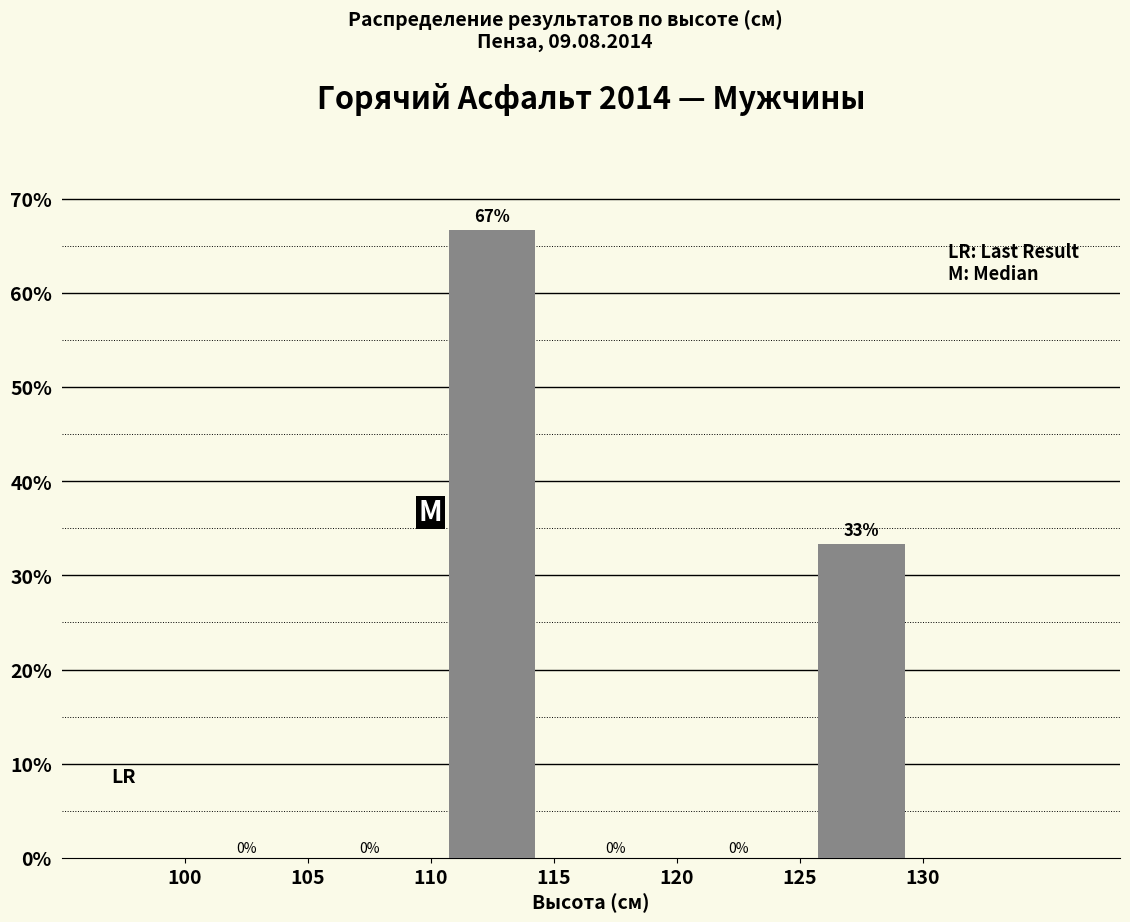

Which range on the x-axis has the tallest bar?

110 to 115